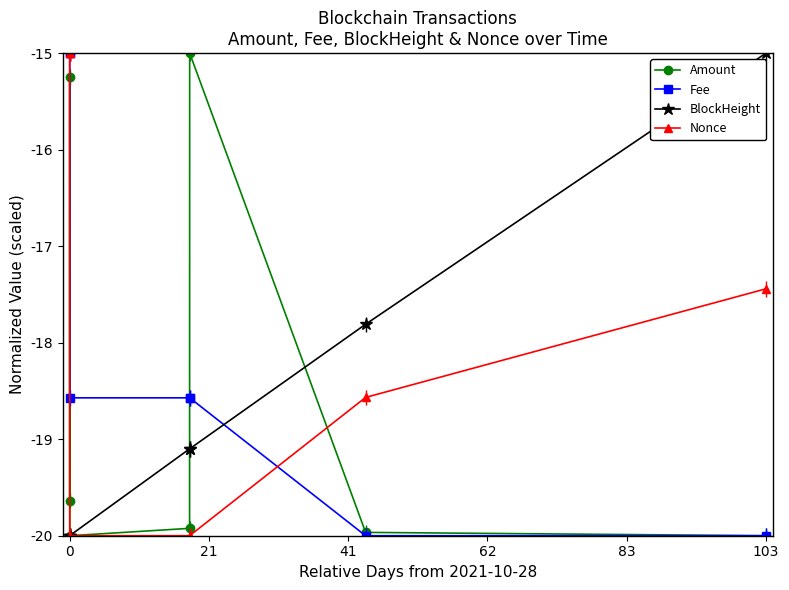

What is the value of the Fee point at the 4th from the left?

-18.6